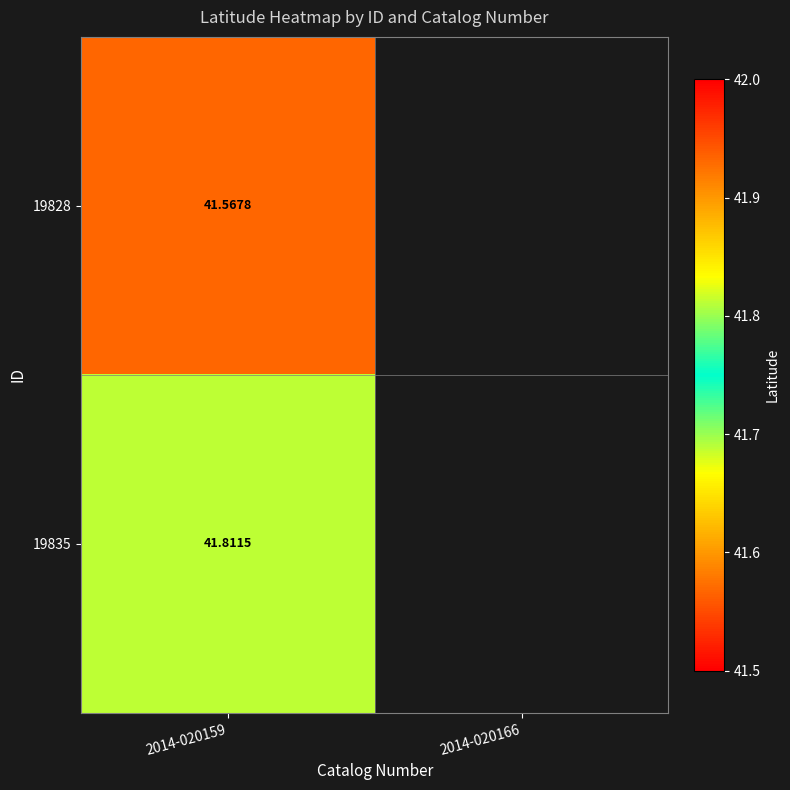

Is the value of 19835 at 2014-020159 greater than the value of 19828 at 2014-020159?

Yes